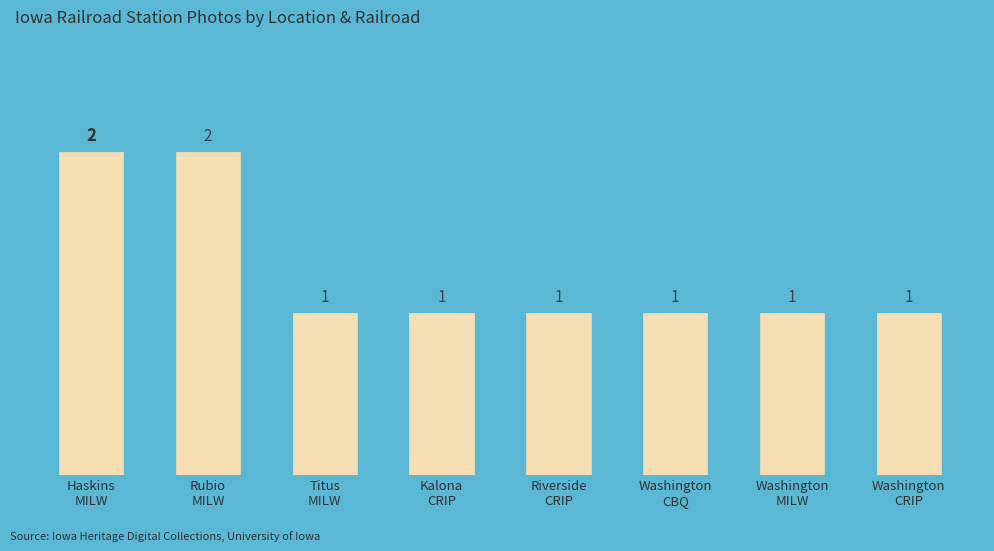

Reading right to left, list all the values displayed in this chart.

1	1	1	1	1	1	2	2